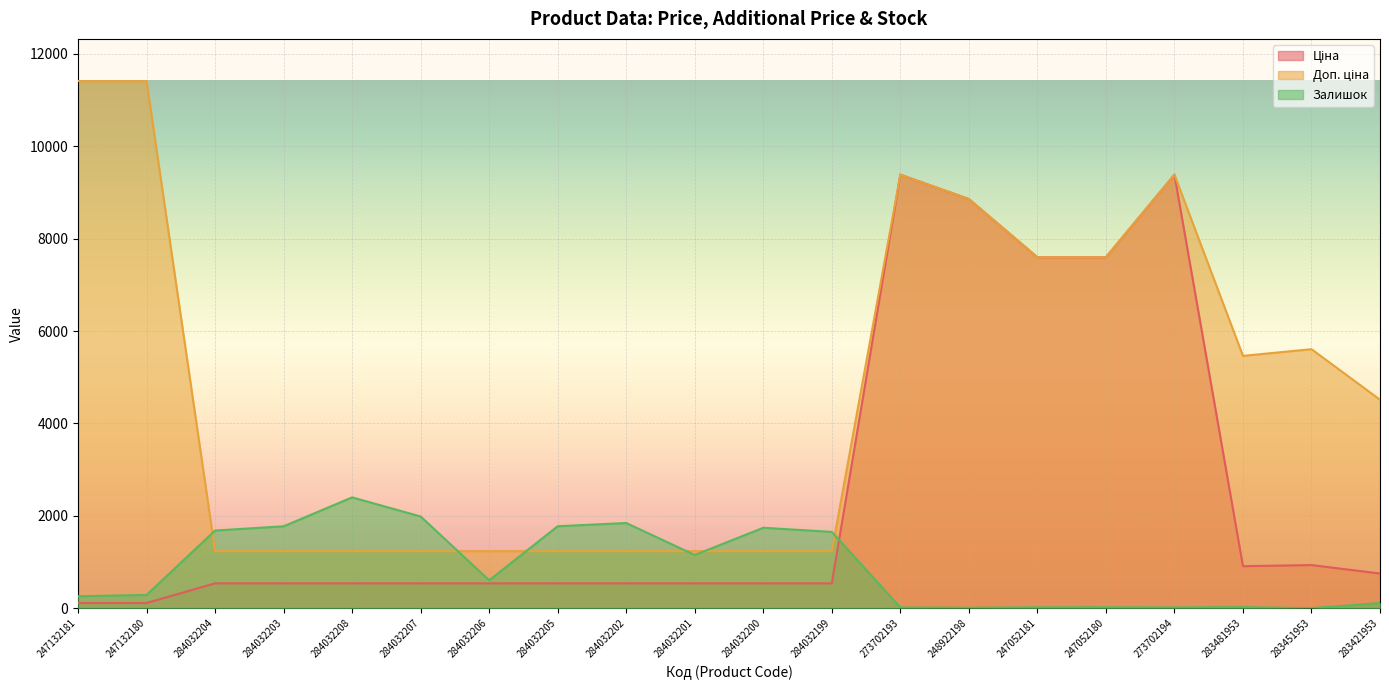

What is the value of the Ціна point at the 12th from the left?

539.0